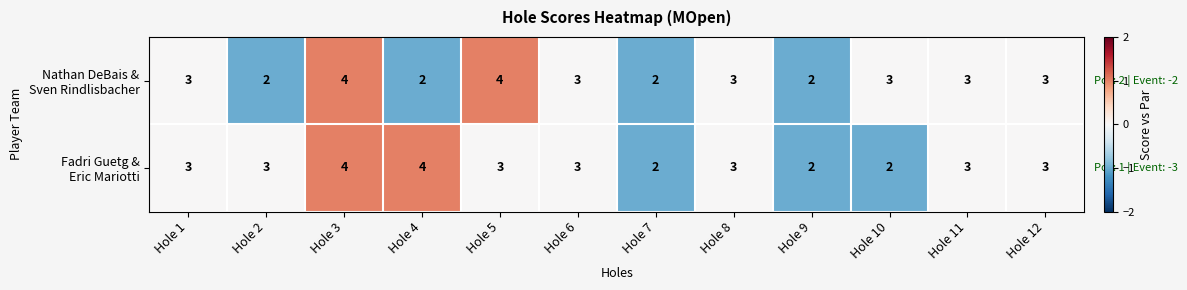

At which category is the sum across all series the highest?

Hole 3